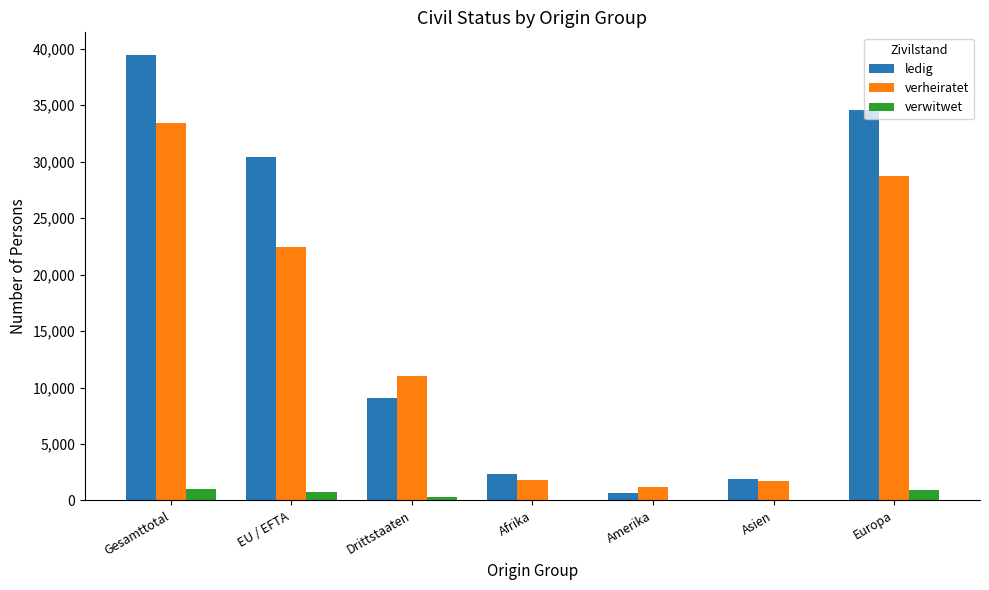

What is the maximum value for verheiratet?

33472